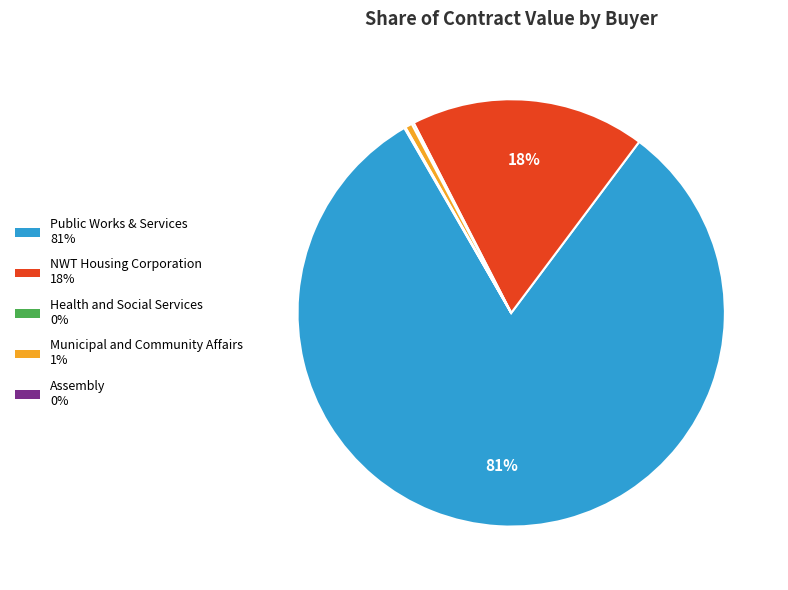

What is the largest slice in the pie chart?

Public Works & Services